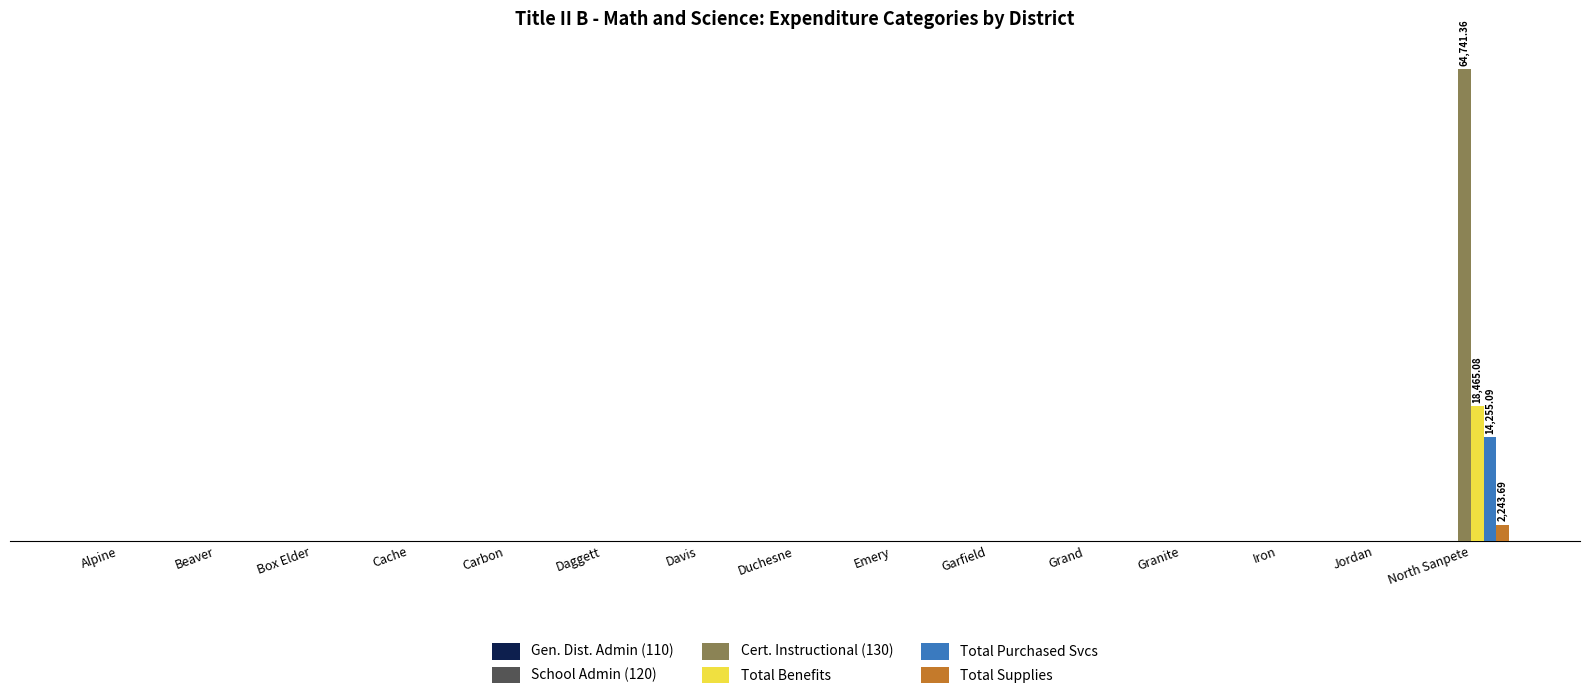

At Daggett, list the series in order from largest to smallest.

Gen. Dist. Admin (110), School Admin (120), Cert. Instructional (130), Total Benefits, Total Purchased Svcs, Total Supplies